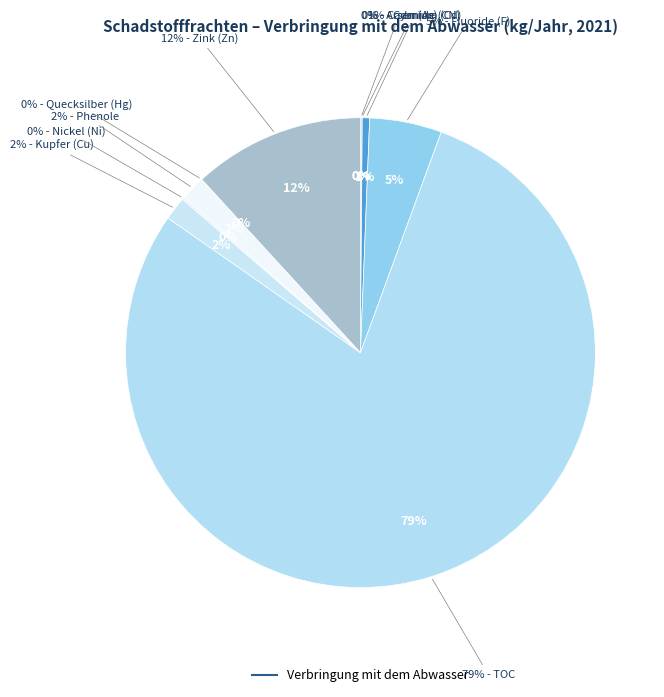

Which category has the smallest portion of the pie?

Blei (Pb)